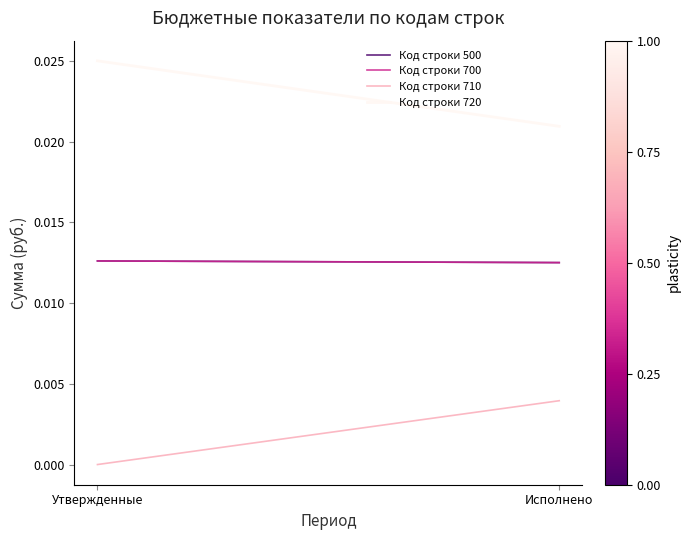

Reading left to right, list all the values displayed in this chart.

Код строки 500: Утвержденные=0.0	Исполнено=0.0
Код строки 700: Утвержденные=0.0	Исполнено=0.0
Код строки 710: Утвержденные=0.0	Исполнено=0.0
Код строки 720: Утвержденные=0.0	Исполнено=0.0